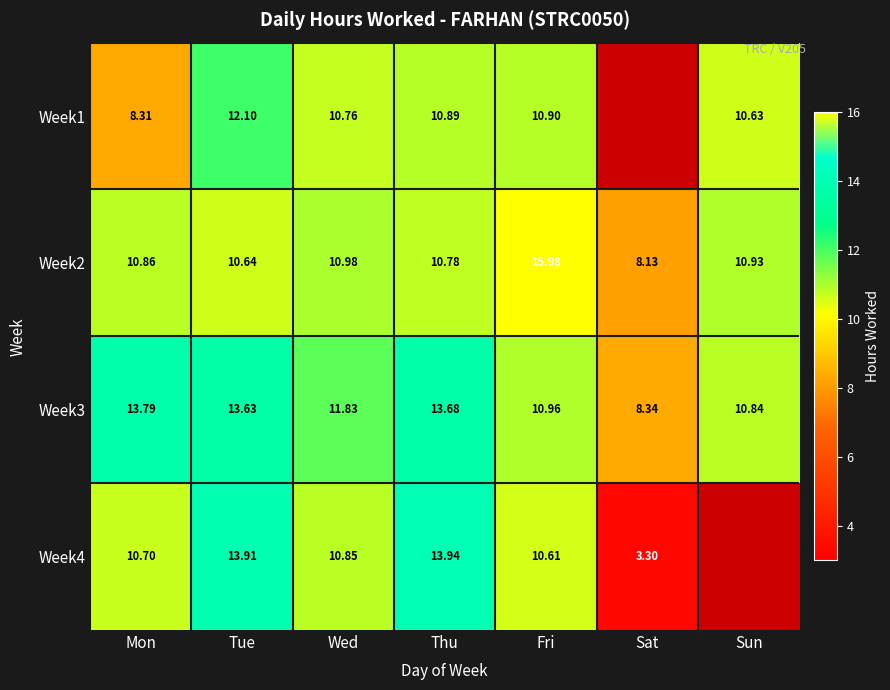

How many series are shown in this chart?

4